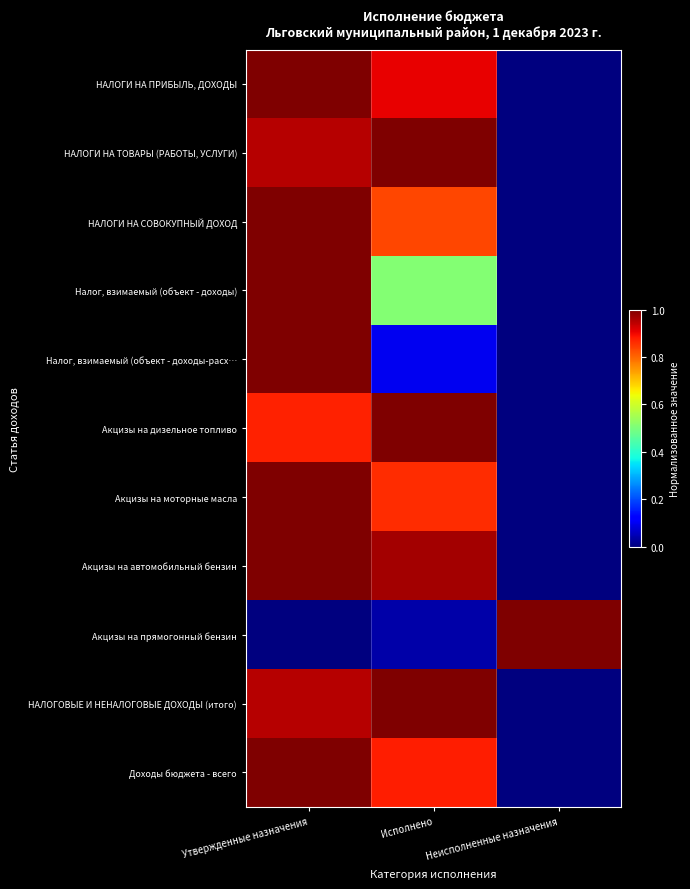

What is the spread (max minus min) of values at Неисполненные назначения?

1.0